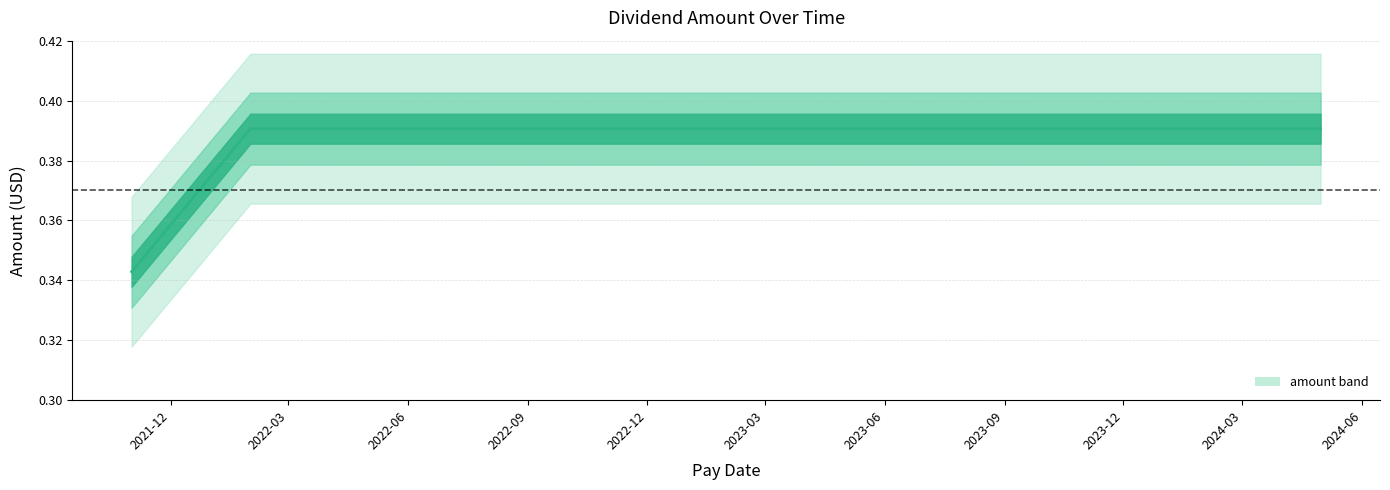

The chart shows a value of 0.1 at 2022-01-31. True or false?

False